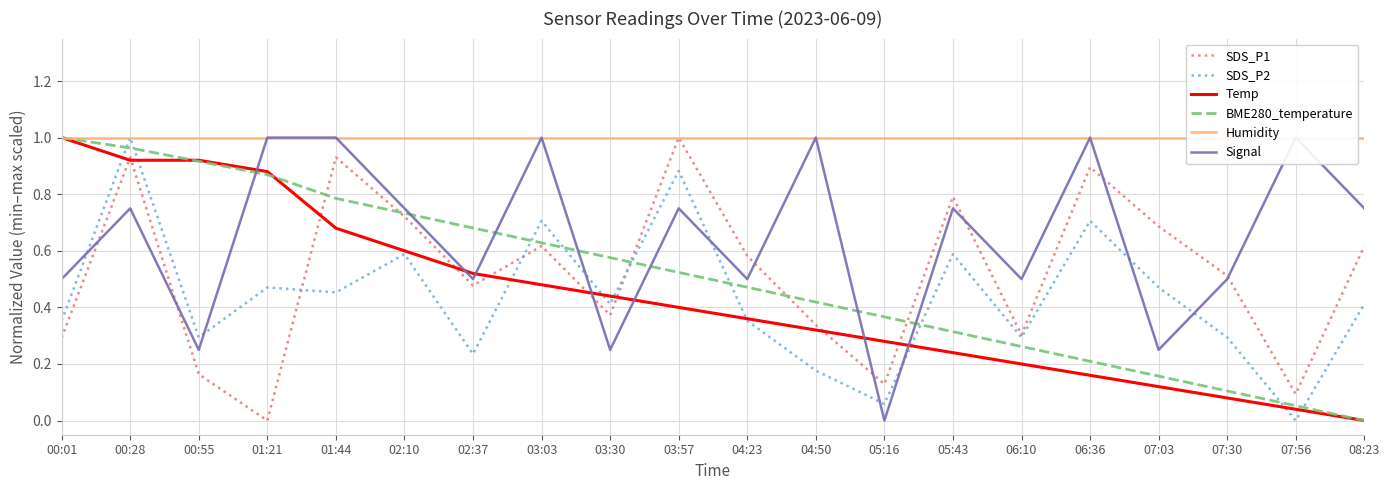

True or false: SDS_P2 has more than 2 points higher than both neighbors.

True